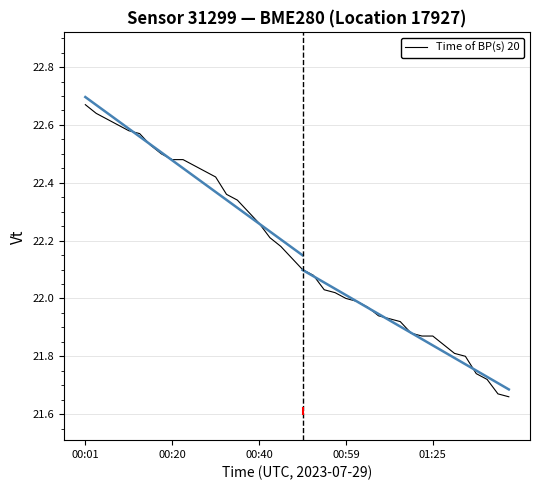

What is the value of the 34th point from the left?

21.8